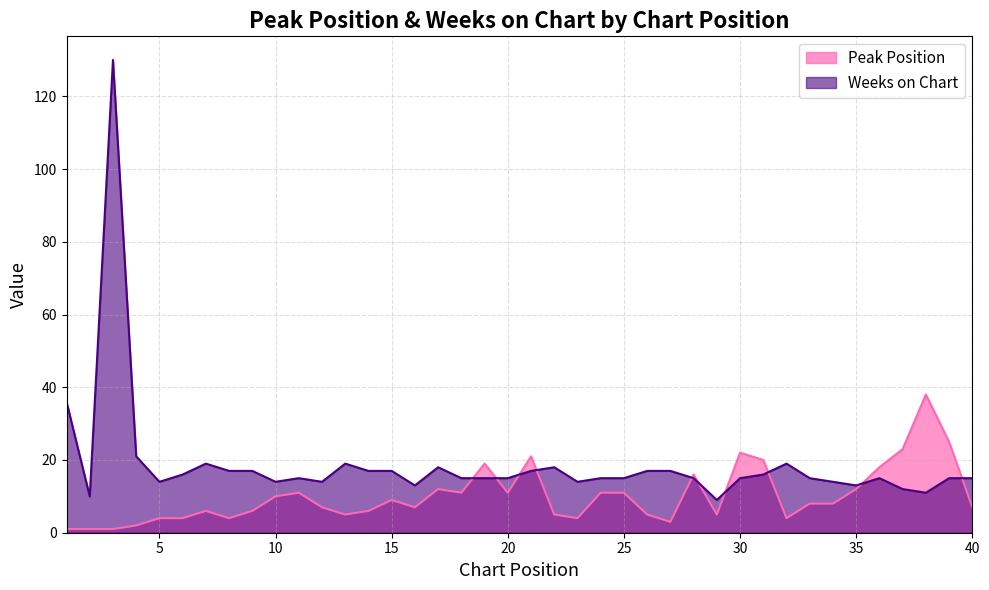

Rank the series at 35 from highest to lowest value.

Weeks on Chart, Peak Position